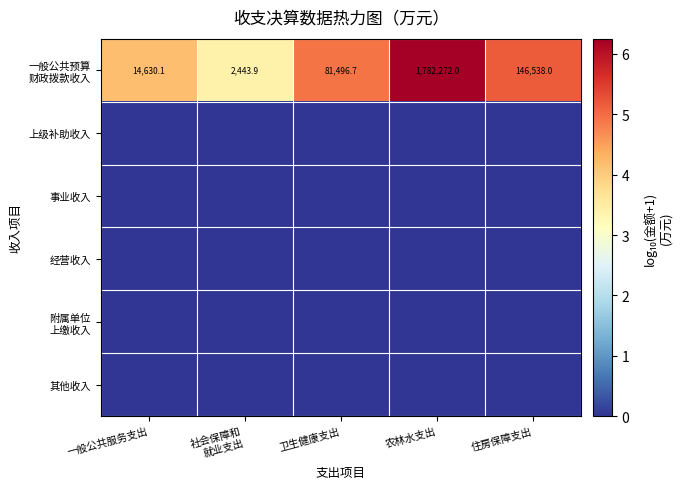

Which series has the largest total across all categories?

一般公共预算 财政拨款收入